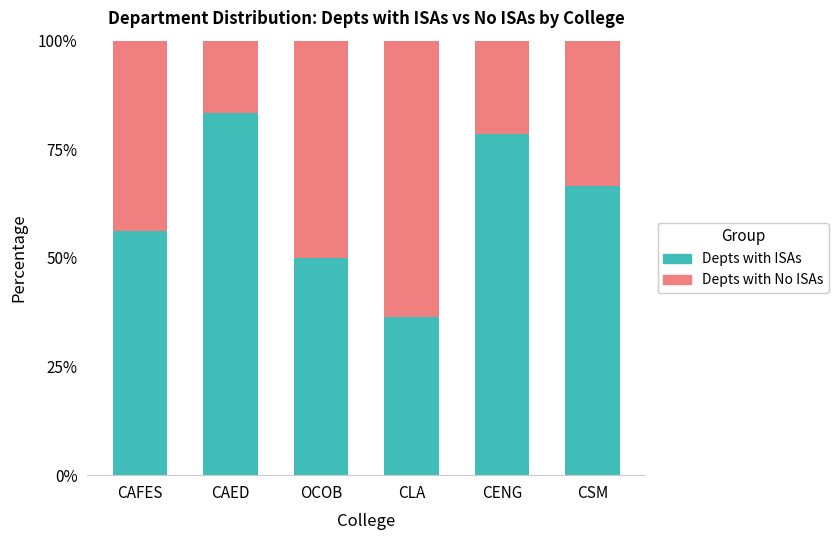

What is the difference between the second highest and second lowest values in the Depts with ISAs series?

28.6